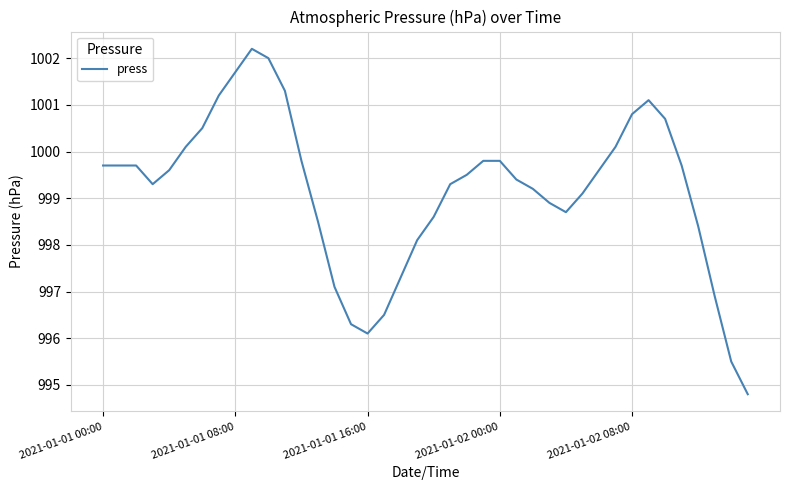

What is the smallest value displayed?

994.8